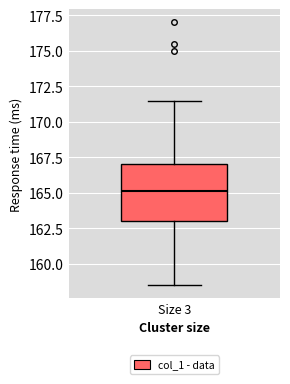

Read this box plot against the y-axis: the position of the median line, the range covered by the box, and the ends of both whiskers. The values are not printed on the chart, so give them approximately, as read against the axis.

median 165.0, box 163.0 to 167.0, whiskers 158.5 to 171.5